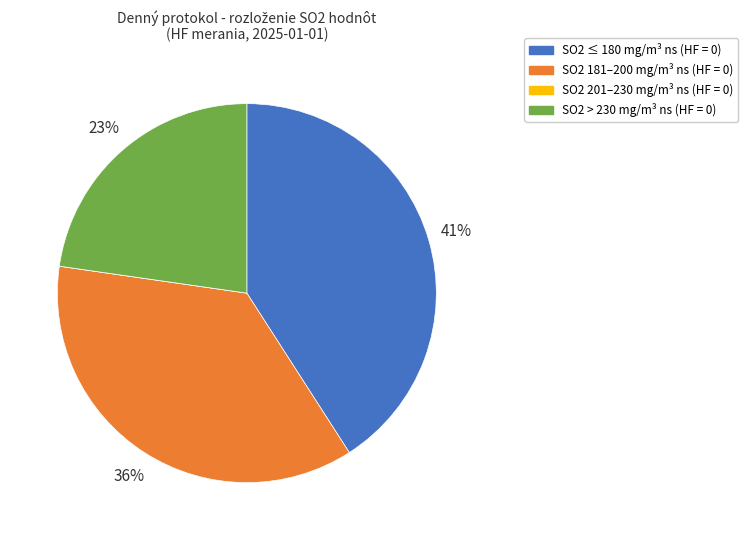

To the nearest percent, what is the average slice percentage?

25%